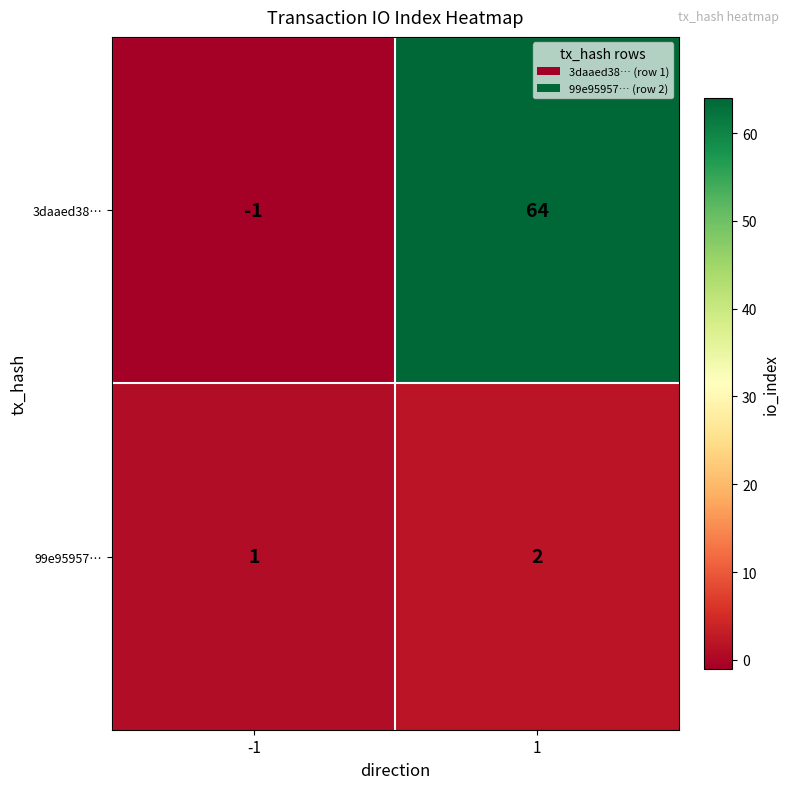

Is it true that 3daaed38… equals 64 at 1?

True